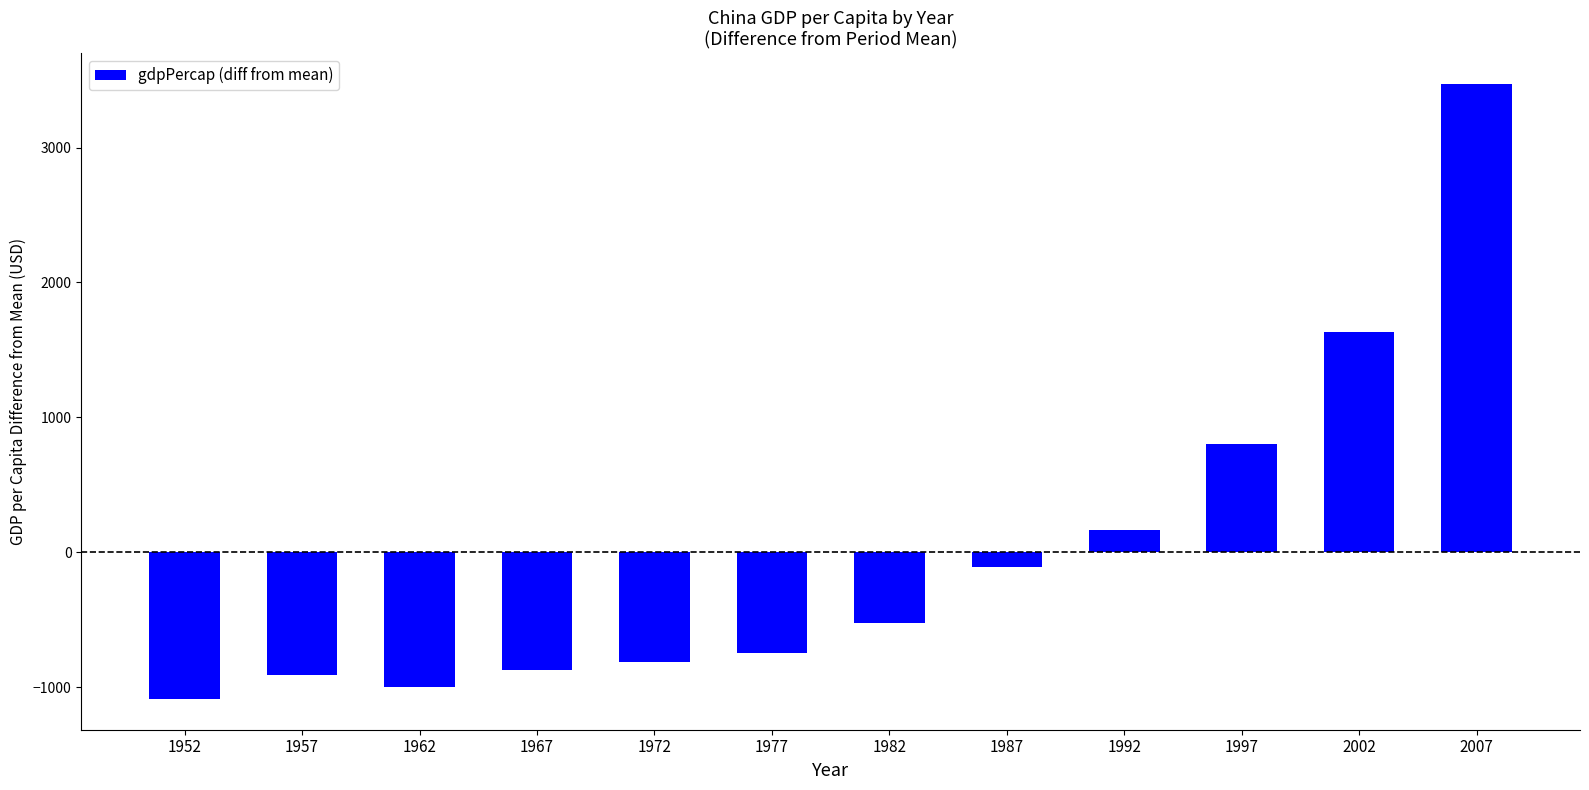

What is the difference between the second highest and second lowest values?

2631.6